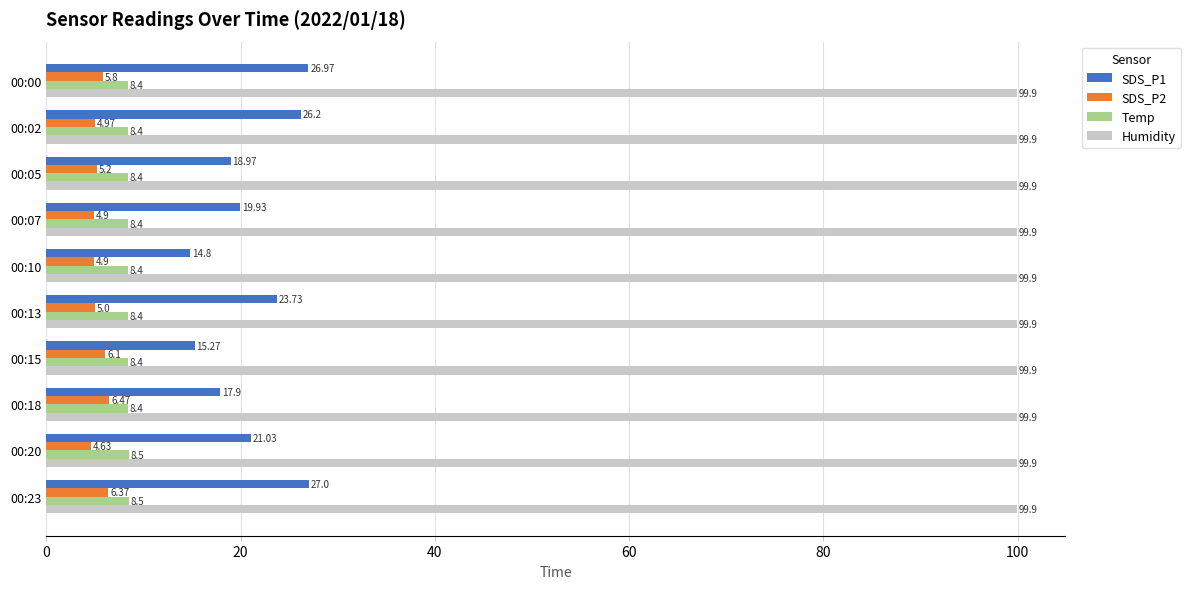

What is the minimum value for Temp?

8.4